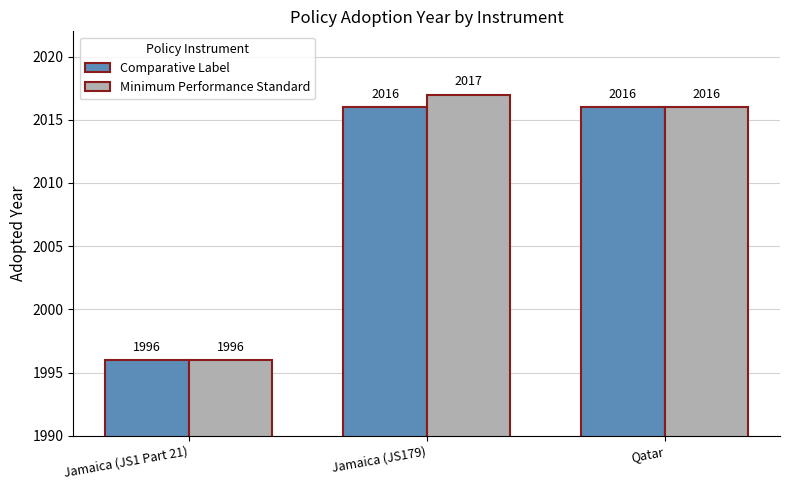

How many Comparative Label values are between 1996 and 2016?

3